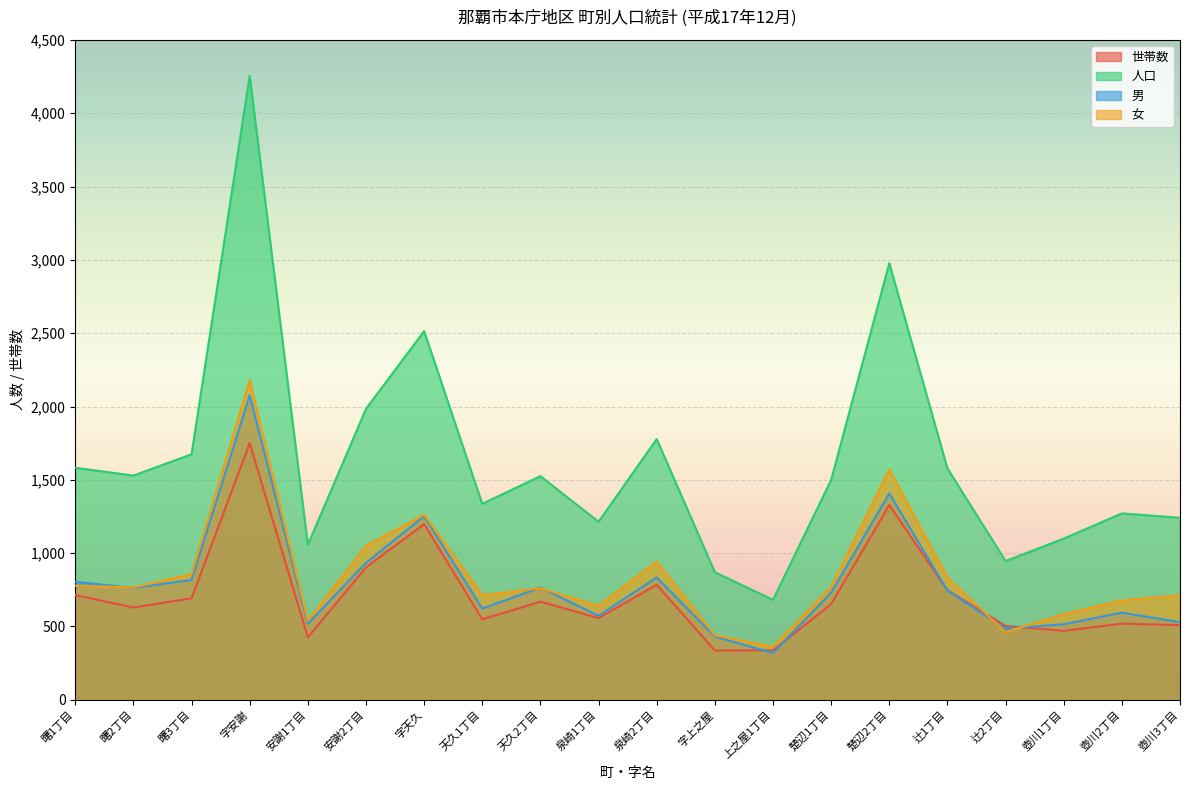

The 世帯数 series shows 390 at 泉崎2丁目. True or false?

False